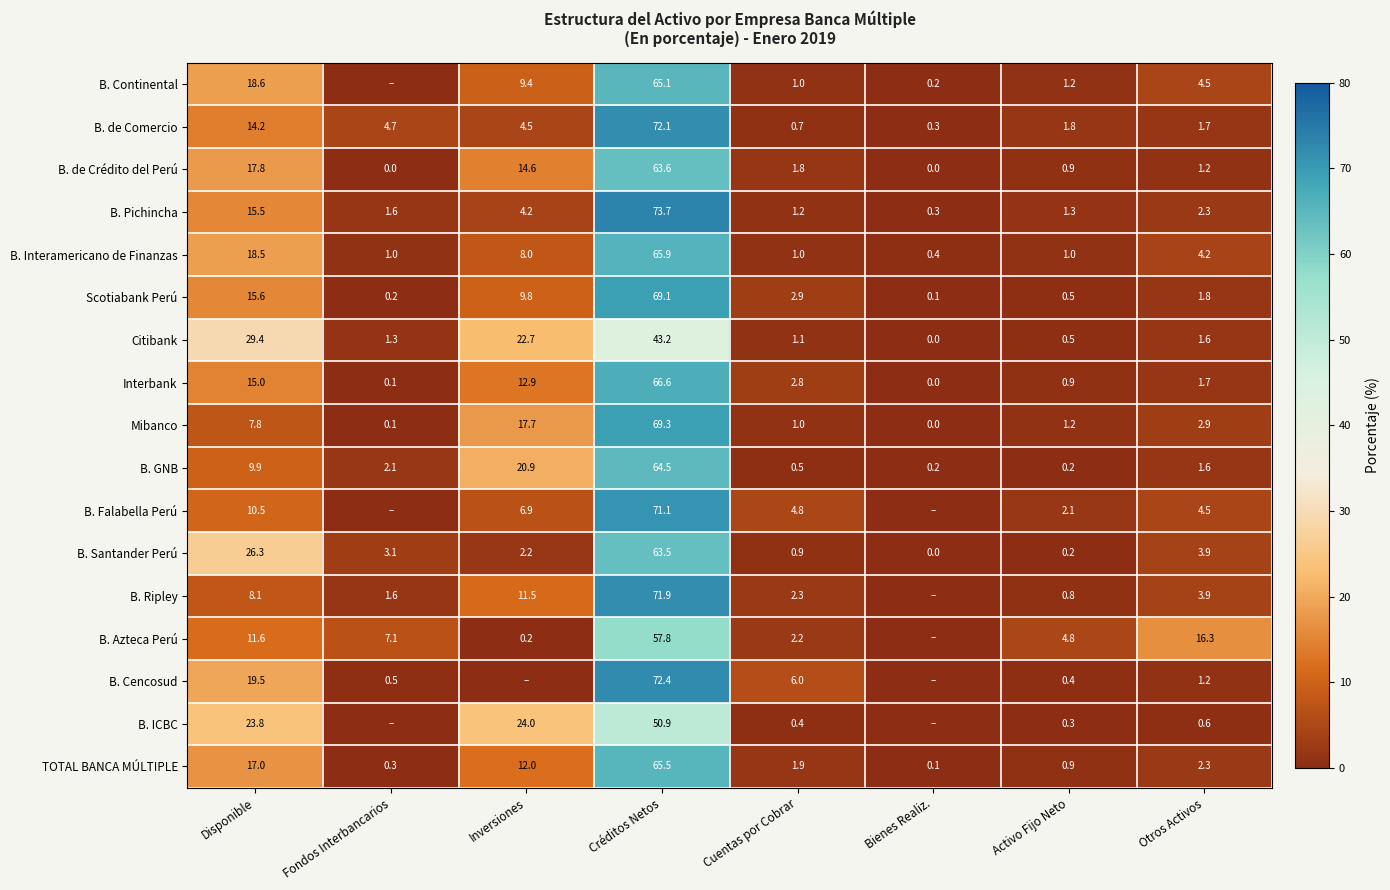

Is the value of Scotiabank Perú at Disponible greater than the value of B. Santander Perú at Bienes Realiz.?

Yes